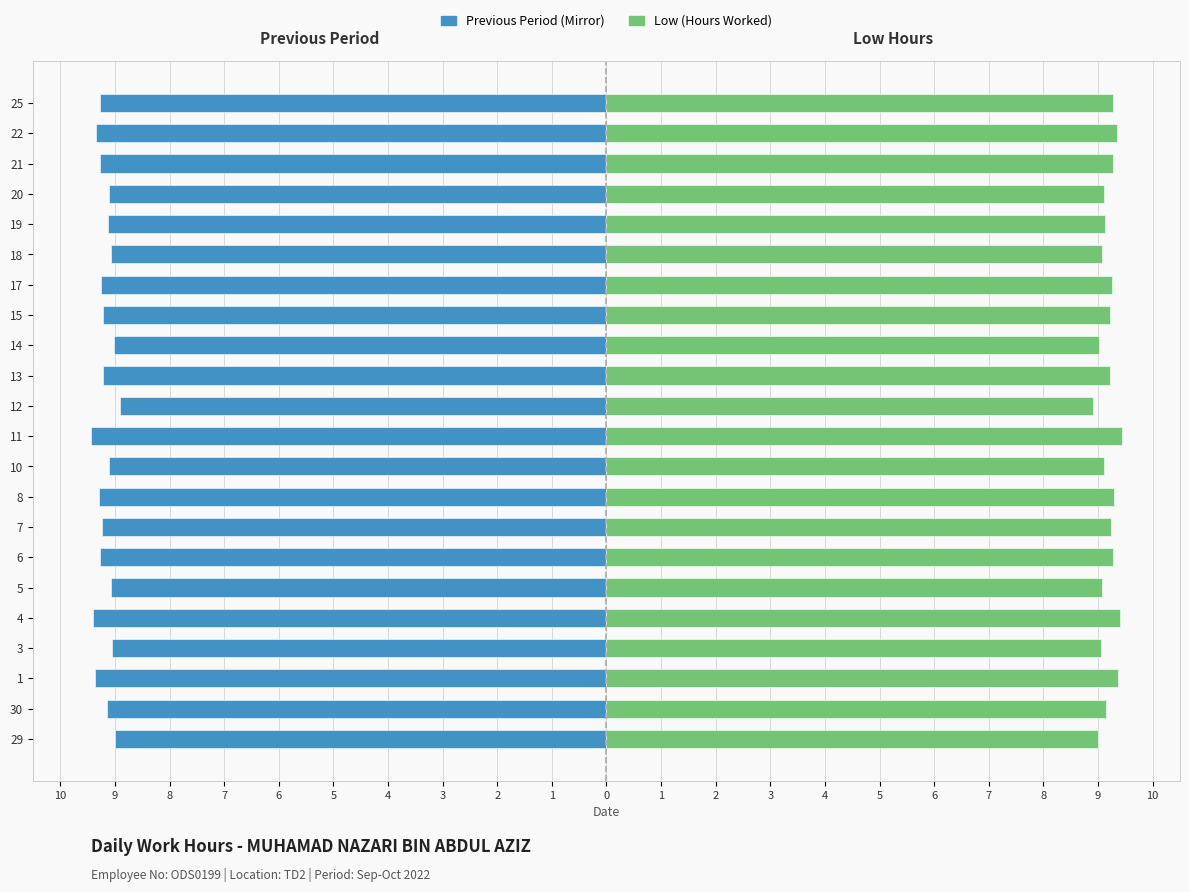

What is the value of the Previous Period bar at the 21st from the left?

-9.0